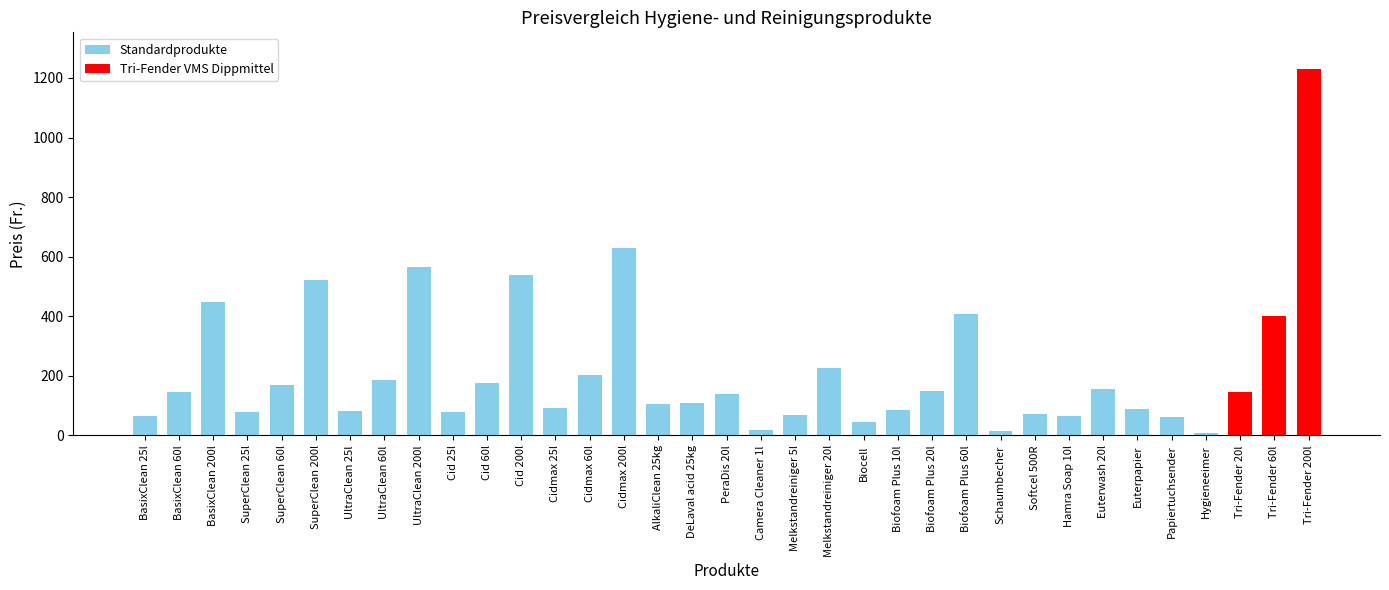

What is the label of the 17th bar from the left?

DeLaval acid 25kg